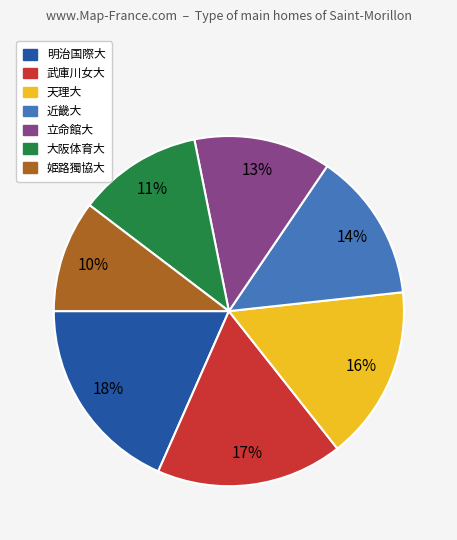

What is the smallest slice in the pie chart?

姫路獨協大